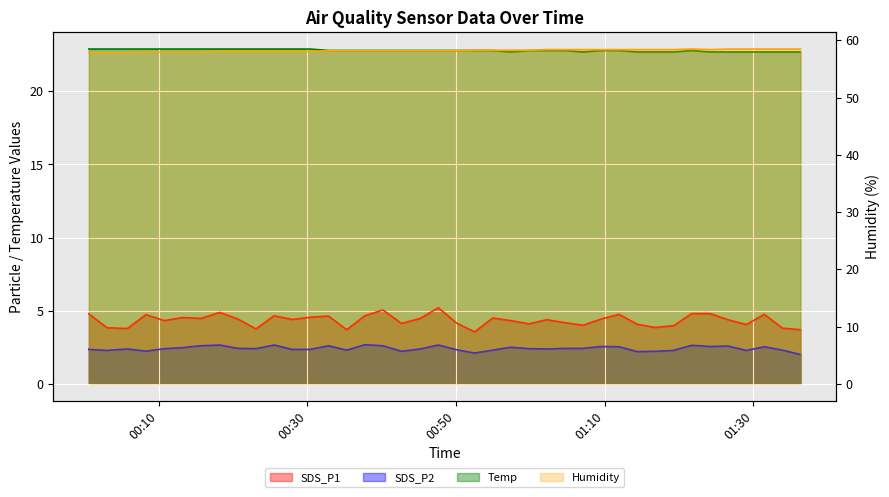

True or false: SDS_P2 and Humidity cross at least once.

False